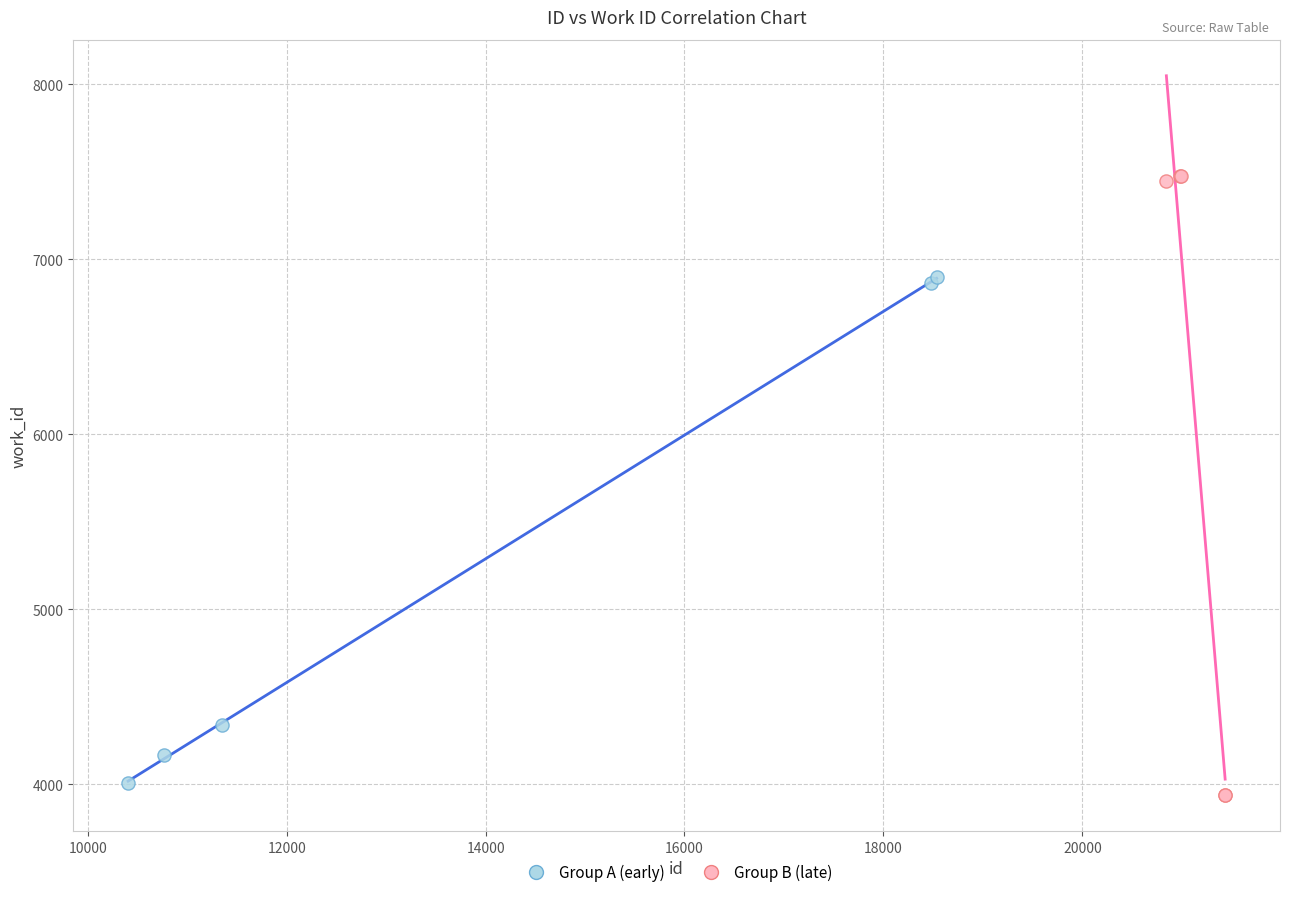

Which series reaches the maximum Y coordinate?

Group B (late)